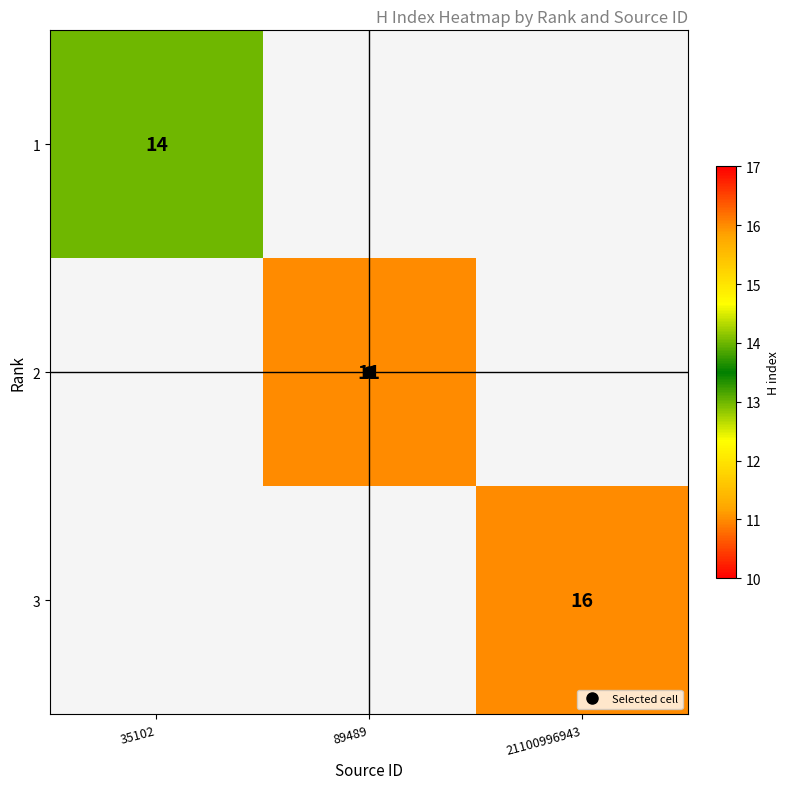

What is the smallest value displayed?

11.0